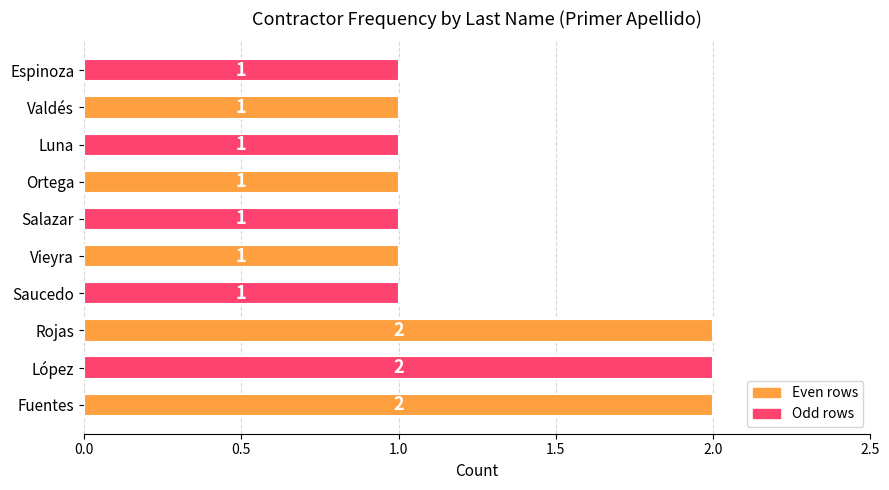

Count the number of data series in this chart.

1